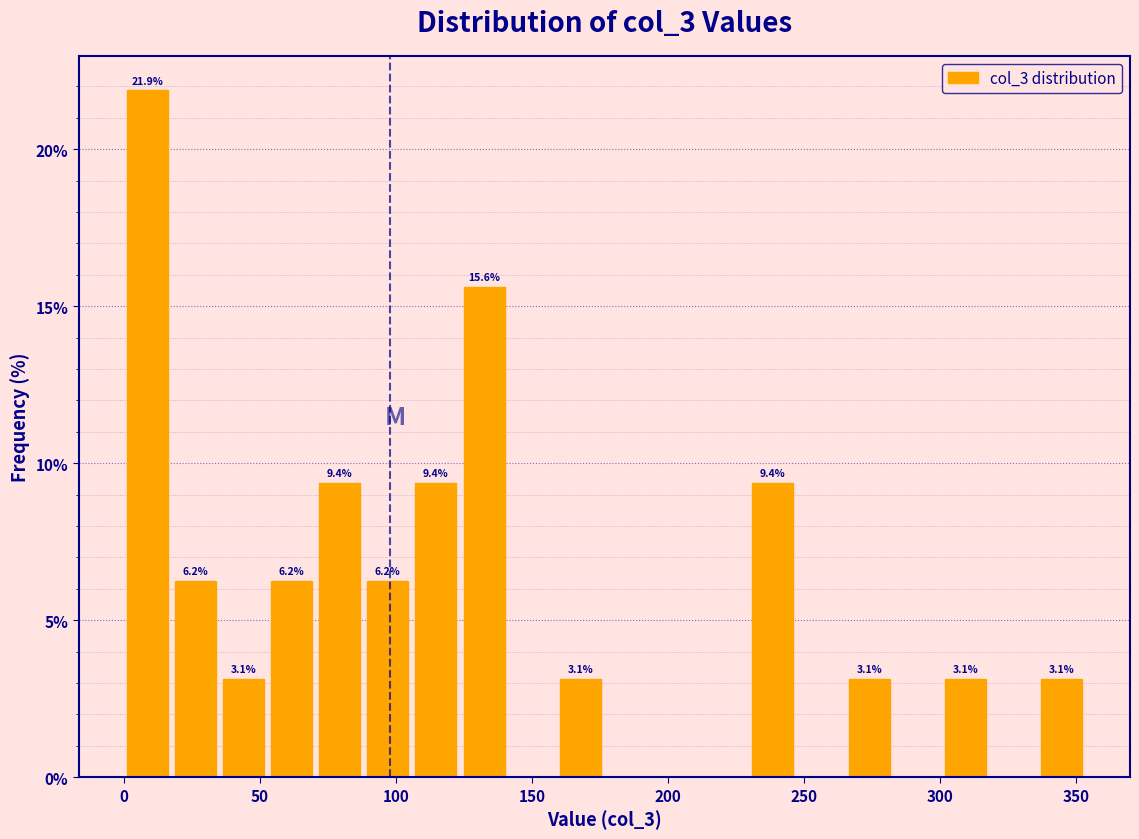

Around what value on the x-axis is the tallest bar? Give the approximate position of its centre, as read against the axis.

10